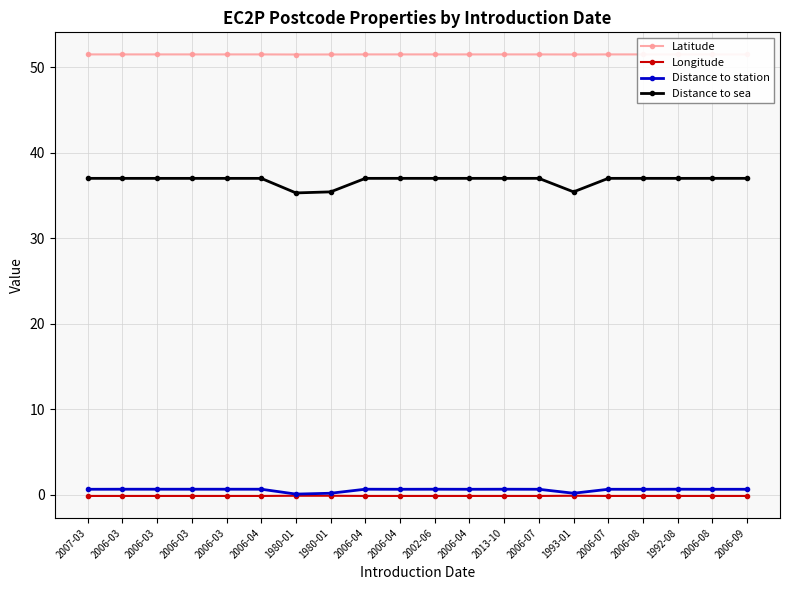

Which series changed the most between 2007-03 and 2006-04?

Distance to station